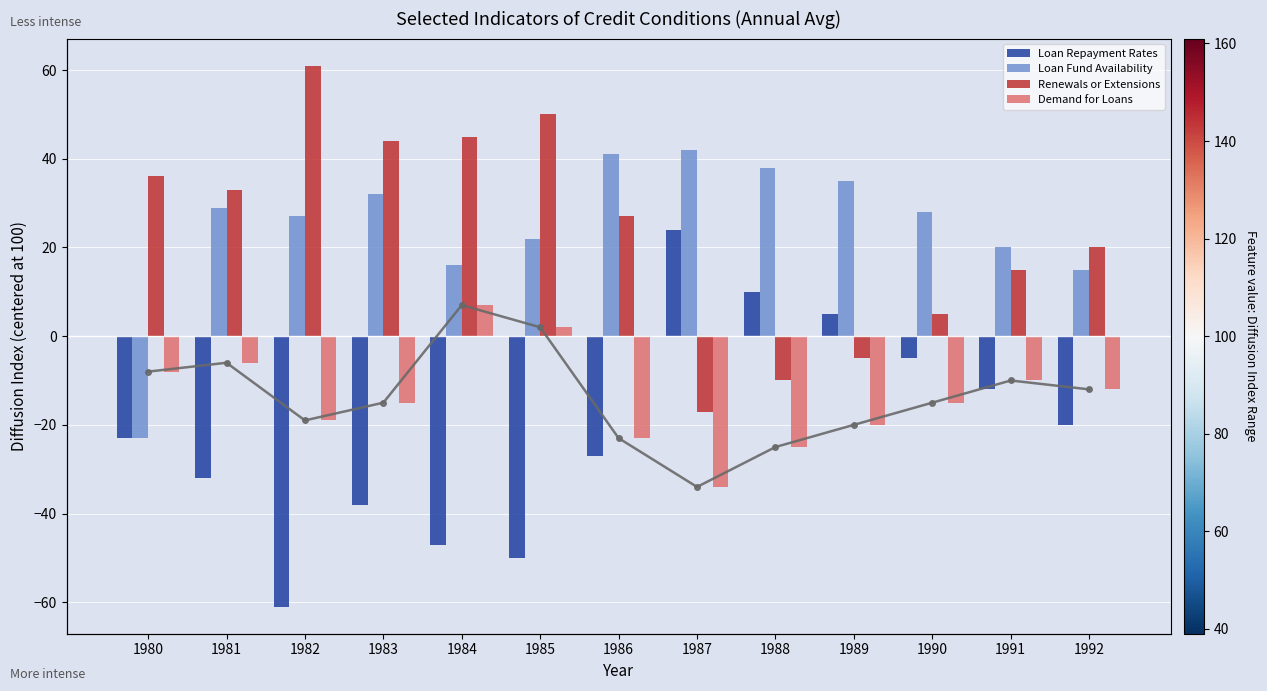

Which series changed the most between 1991 and 1992?

Loan Repayment Rates